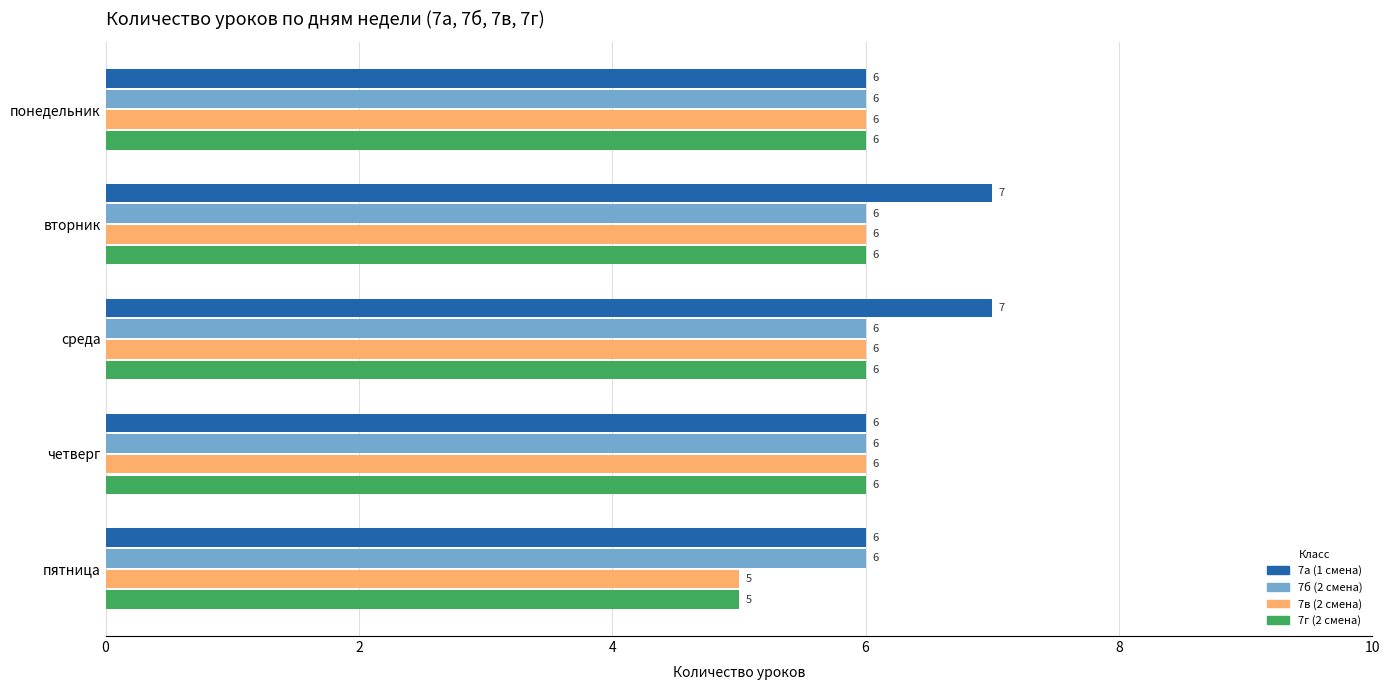

What is the lowest value of the 7б (2 смена) series?

6